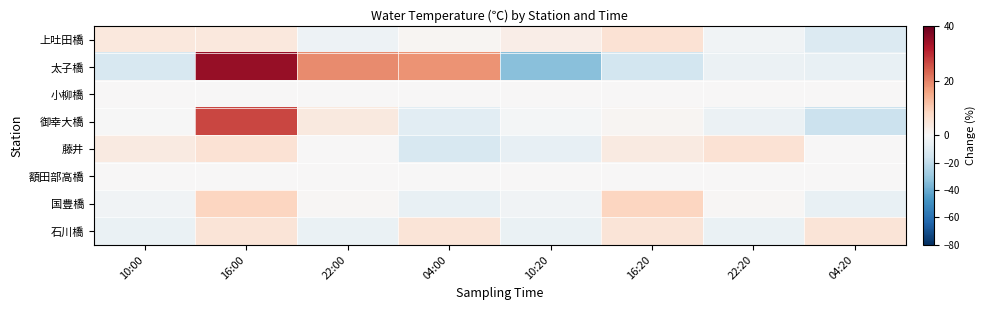

At which category is the sum across all series the highest?

16:00